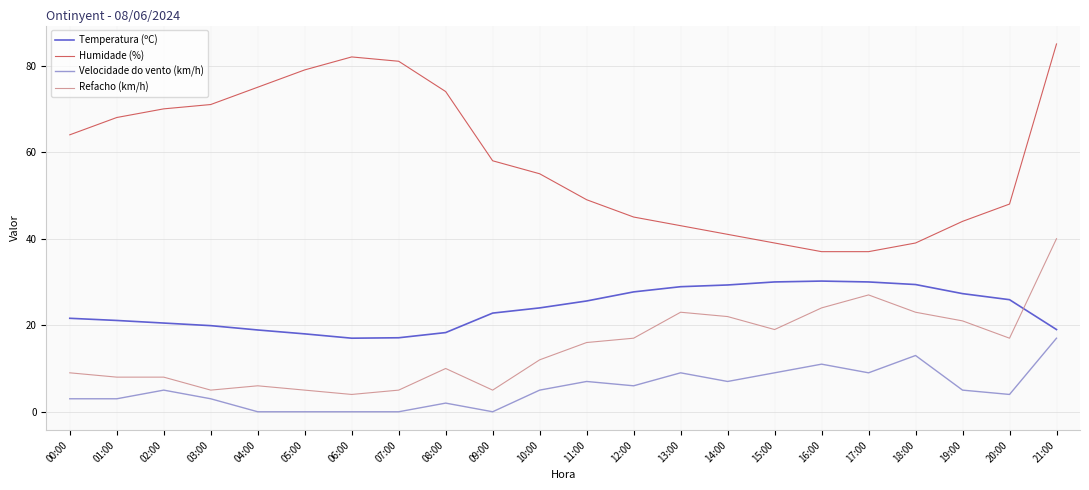

True or false: Temperatura (ºC) and Velocidade do vento (km/h) cross at least once.

False